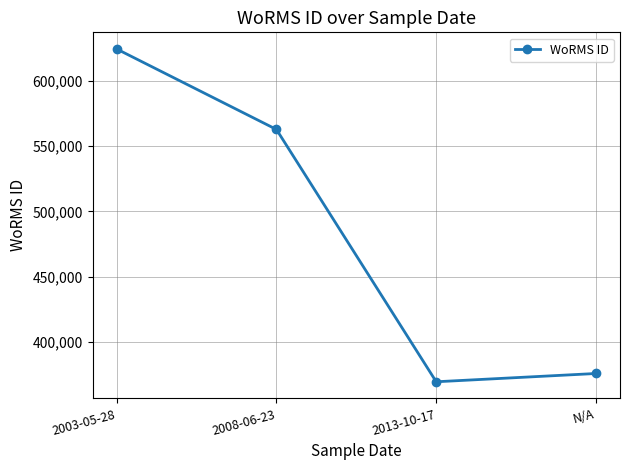

Reading left to right, transcribe all the data shown in this chart.

2003-05-28=624507	2008-06-23=562852	2013-10-17=369473	N/A=375817